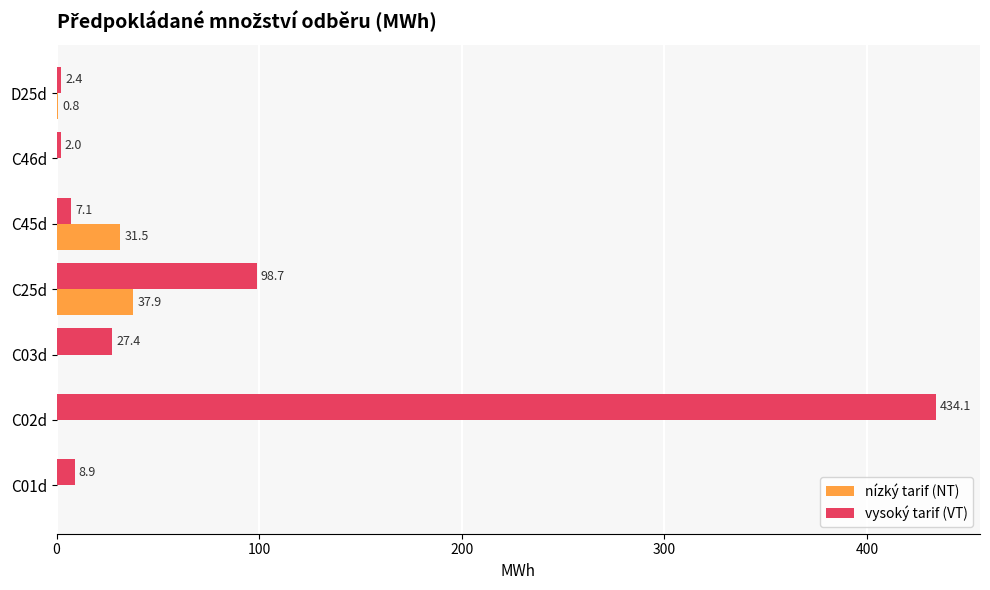

What is the sum of all nízký tarif (NT) values?

70.2